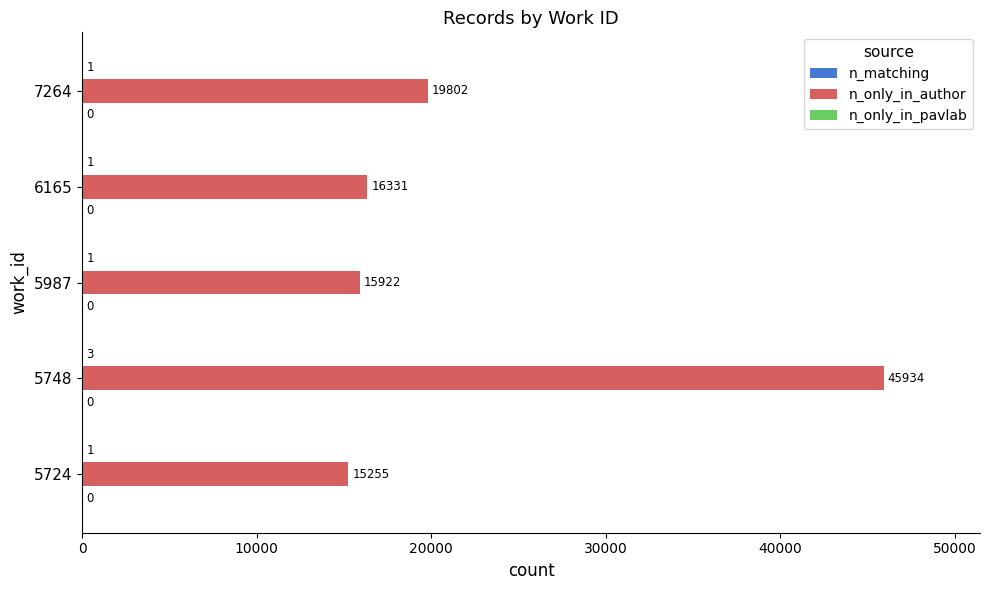

Which series has the widest spread of values?

n_only_in_author